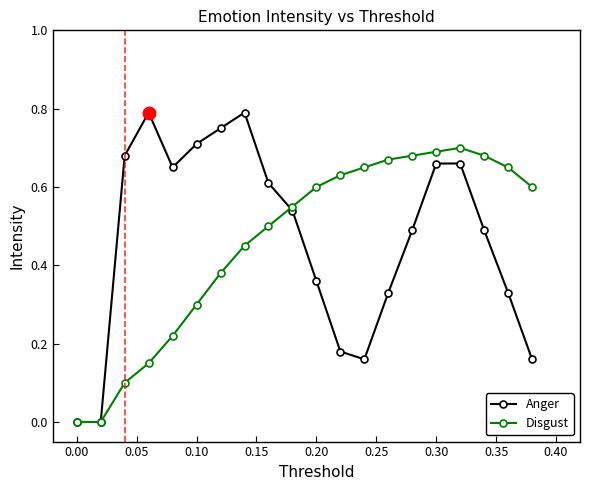

Which series has the largest range (max minus min)?

Anger